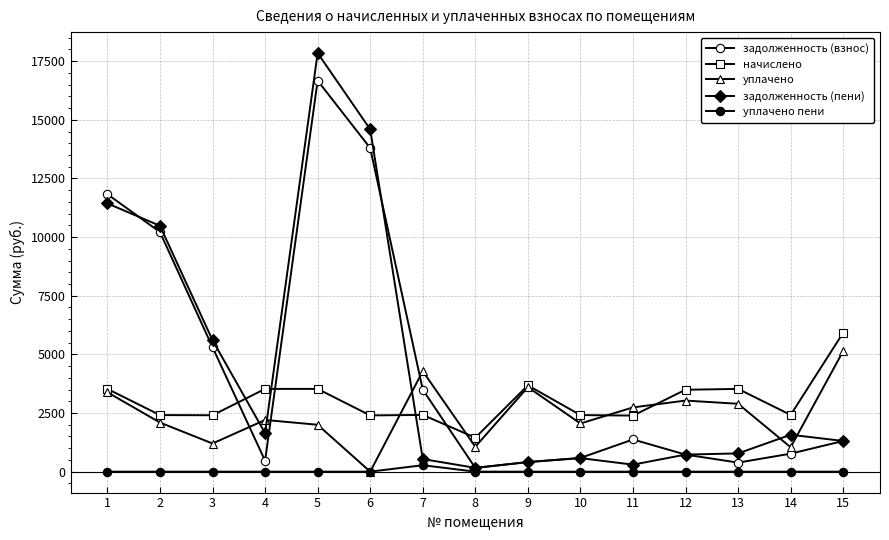

Where do задолженность (взнос) and уплачено first cross each other?

3 and 4